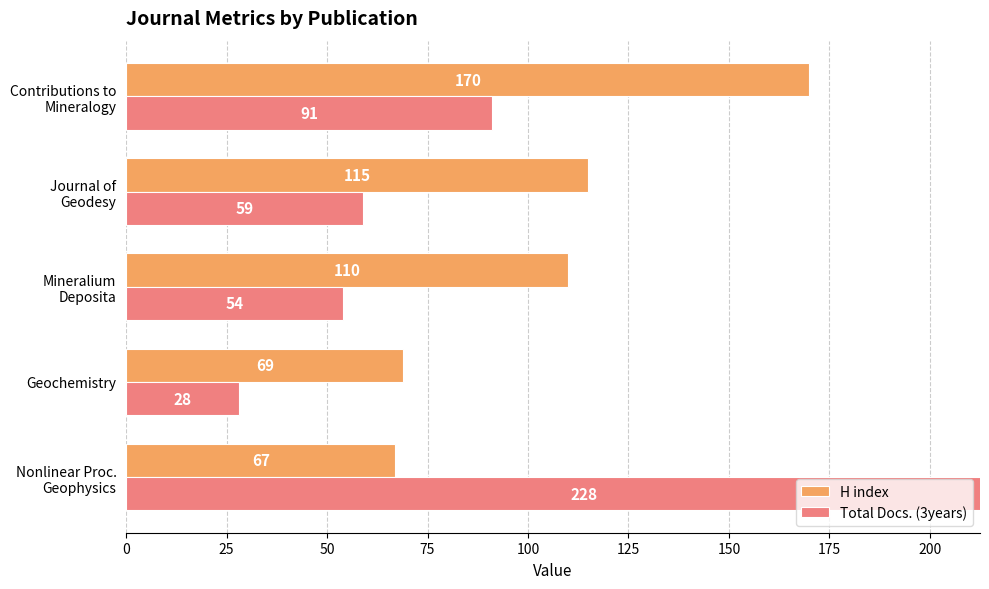

How many data points in H index are less than 110?

2